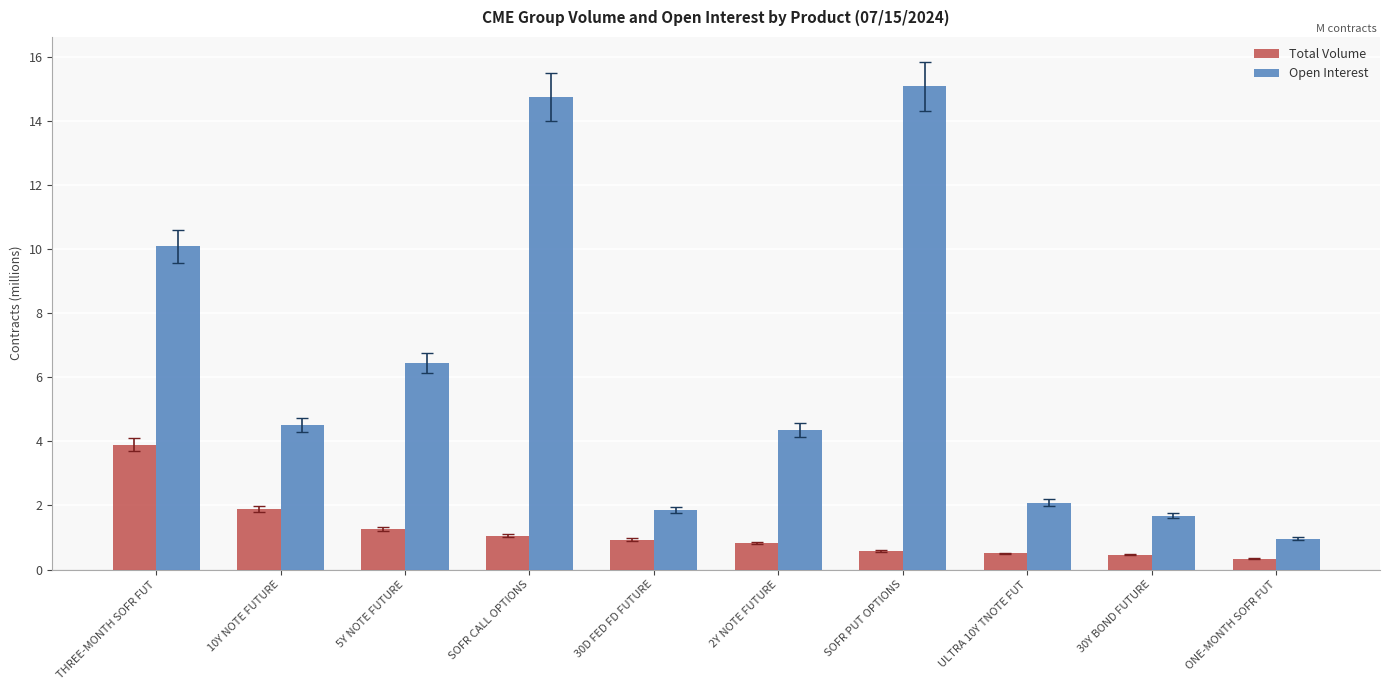

What value does the Open Interest series have at 30D FED FD FUTURE?

1.8